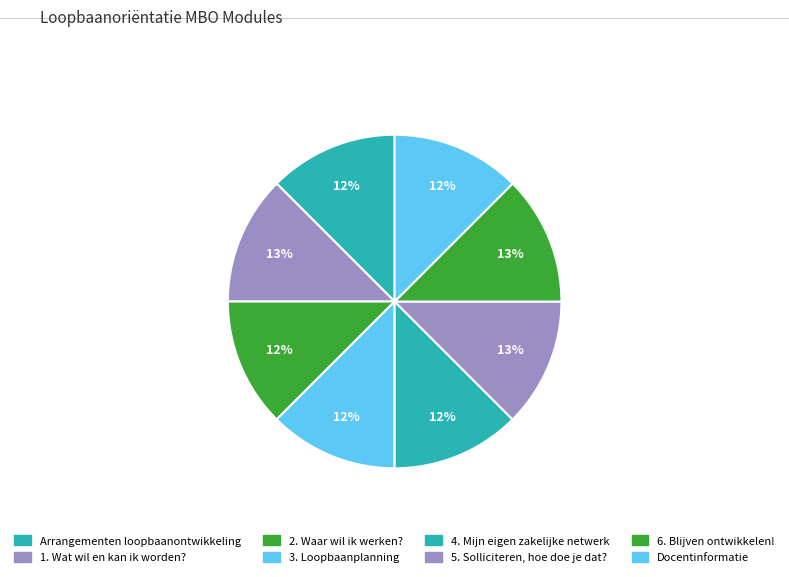

The 5. Solliciteren, hoe doe je dat? slice represents 13% of the pie. True or false?

True